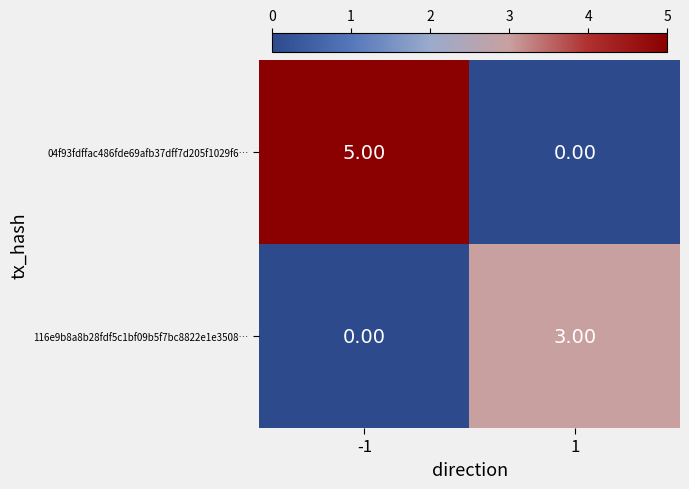

What is the total value across all series at 1?

3